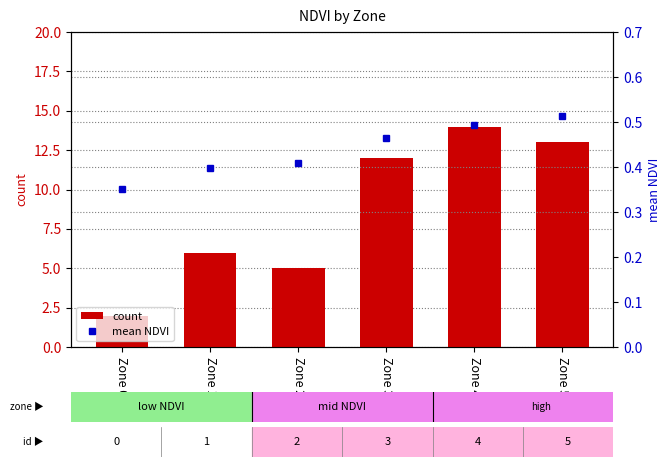

Reading left to right, what are all the values shown in this chart?

count: Zone 0=2.0	Zone 1=6.0	Zone 2=5.0	Zone 3=12.0	Zone 4=14.0	Zone 5=13.0
mean NDVI: Zone 0=0.4	Zone 1=0.4	Zone 2=0.4	Zone 3=0.5	Zone 4=0.5	Zone 5=0.5